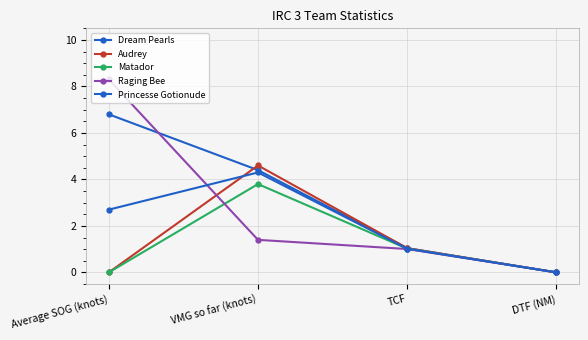

What is the label of the 4th point from the left?

DTF (NM)